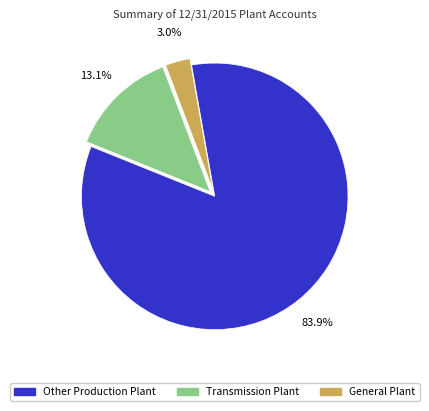

Which category has the biggest portion of the pie?

Other Production Plant